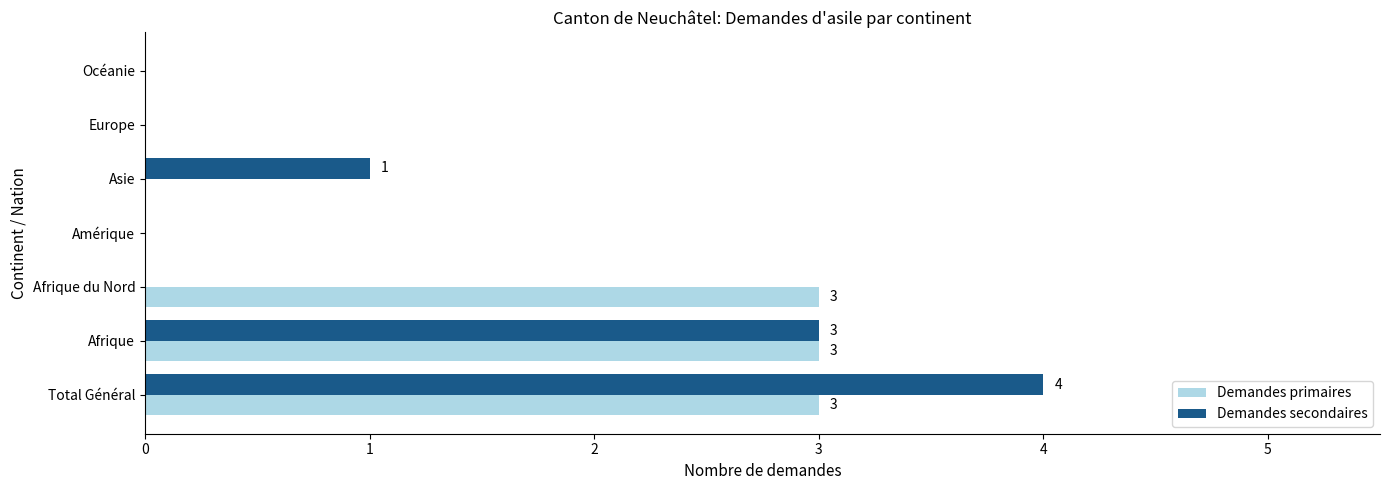

True or false: Demandes secondaires has a value of 2 at Amérique.

False